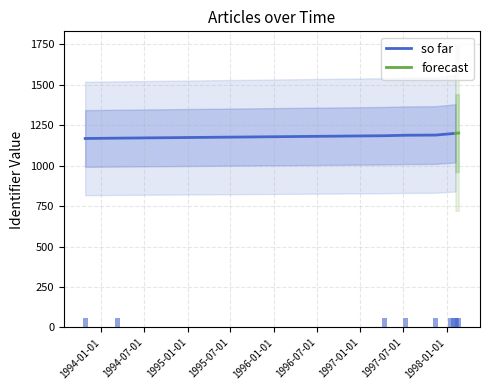

What is the value of the 10th bar from the left?

60.1